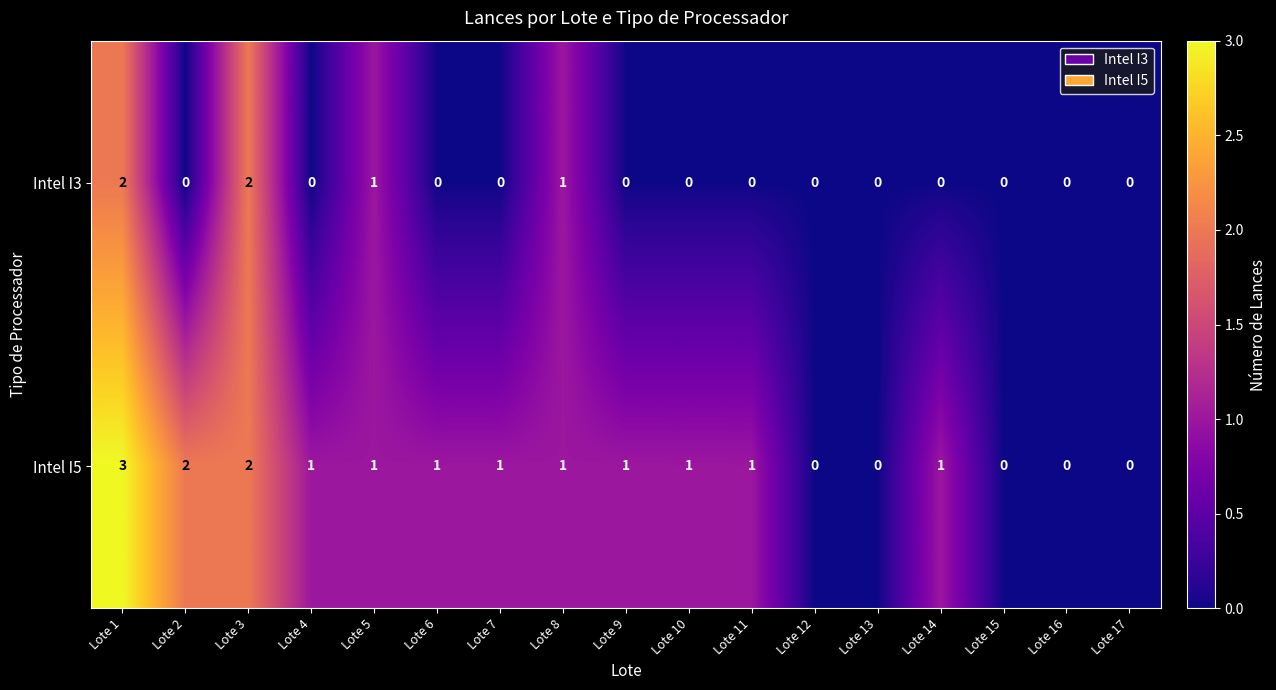

Which series has the largest total across all categories?

Intel I5